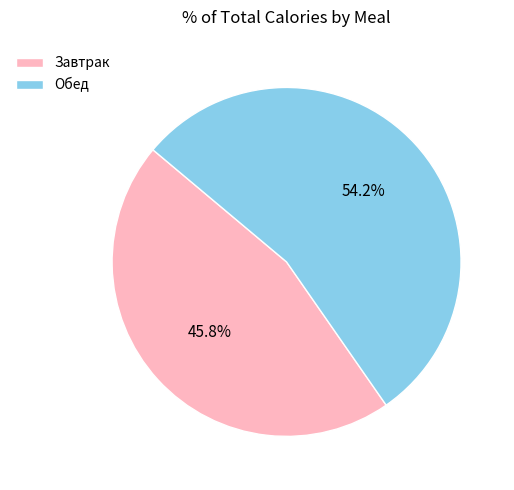

Count the number of slices in the pie.

2